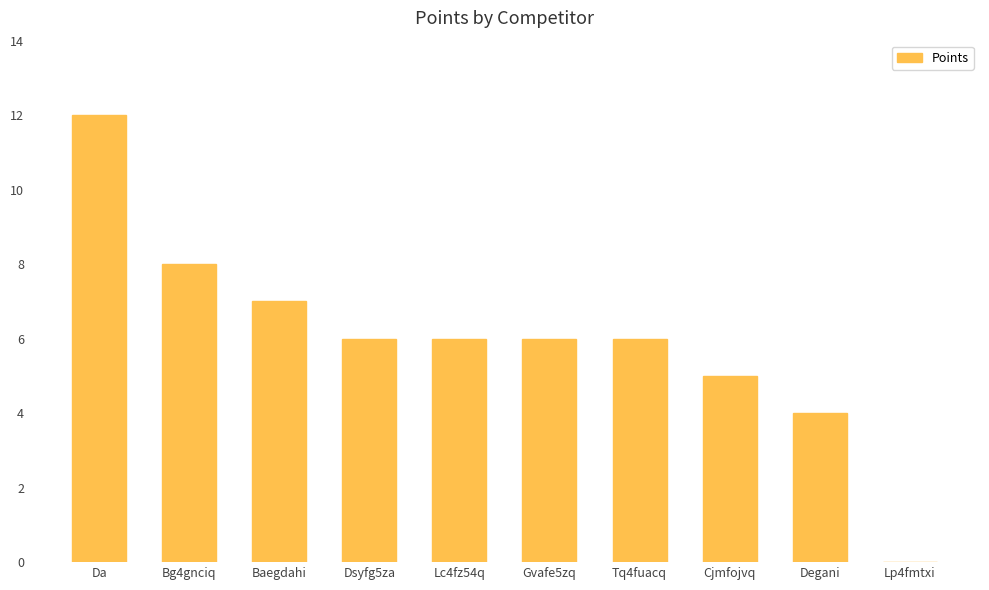

Reading right to left, transcribe all the data shown in this chart.

Lp4fmtxi=0	Degani=4	Cjmfojvq=5	Tq4fuacq=6	Gvafe5zq=6	Lc4fz54q=6	Dsyfg5za=6	Baegdahi=7	Bg4gnciq=8	Da=12